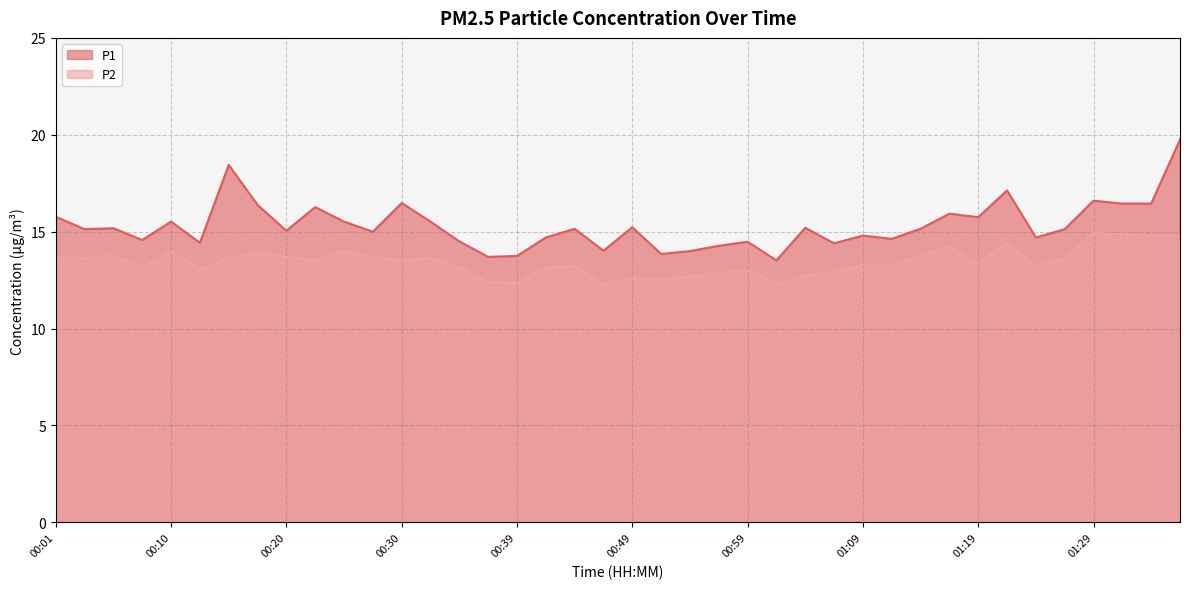

Where is the first local maximum for P2?

00:05